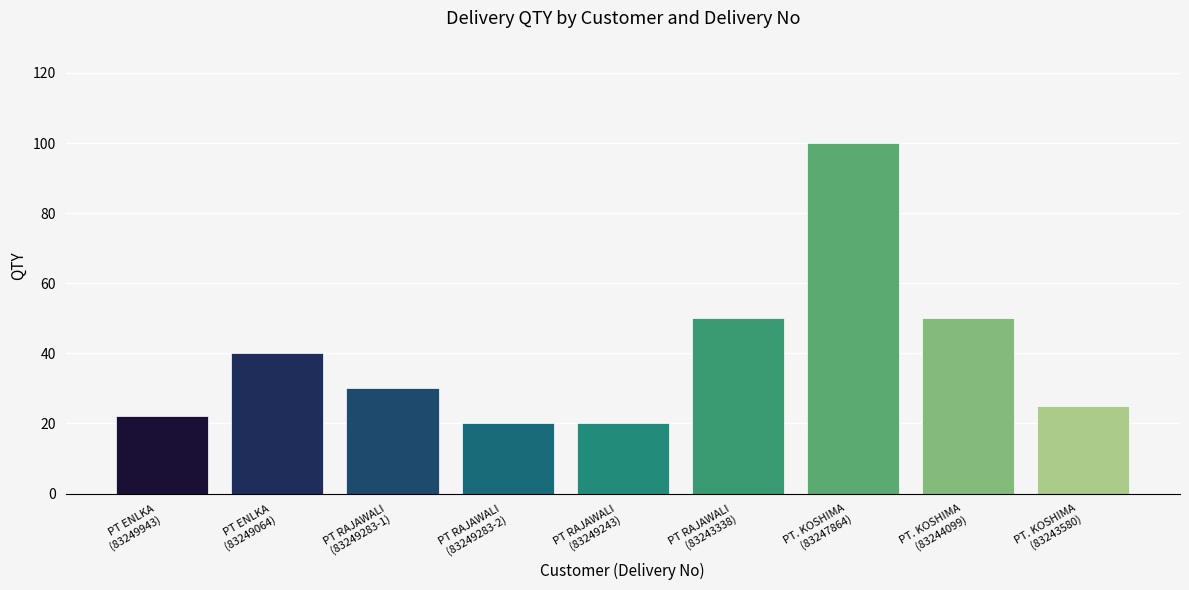

What position from the right is PT. KOSHIMA
(83247864)?

3